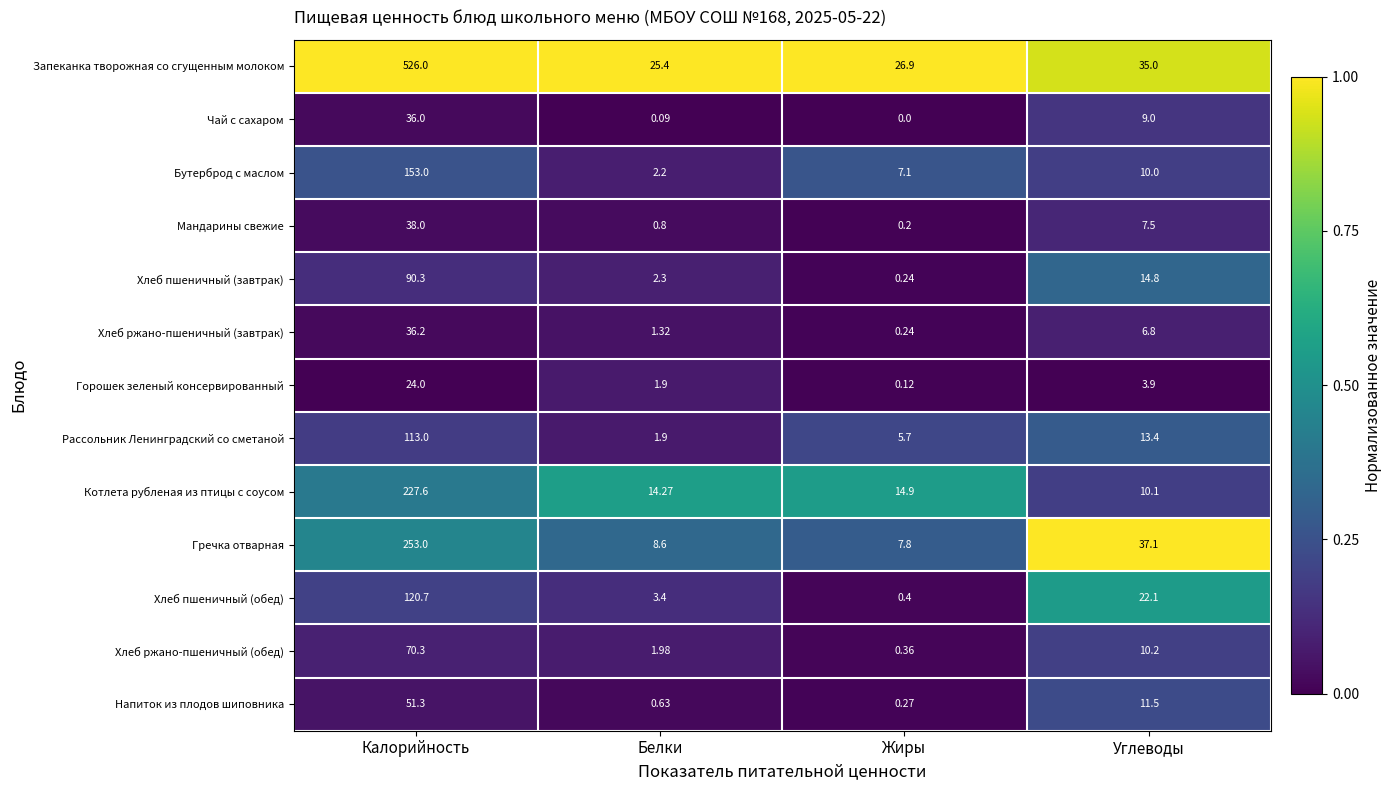

Rank the series by their maximum value, from lowest to highest.

Горошек зеленый консервированный, Чай с сахаром, Хлеб ржано-пшеничный (завтрак), Мандарины свежие, Напиток из плодов шиповника, Хлеб ржано-пшеничный (обед), Хлеб пшеничный (завтрак), Рассольник Ленинградский со сметаной, Хлеб пшеничный (обед), Бутерброд с маслом, Котлета рубленая из птицы с соусом, Гречка отварная, Запеканка творожная со сгущенным молоком